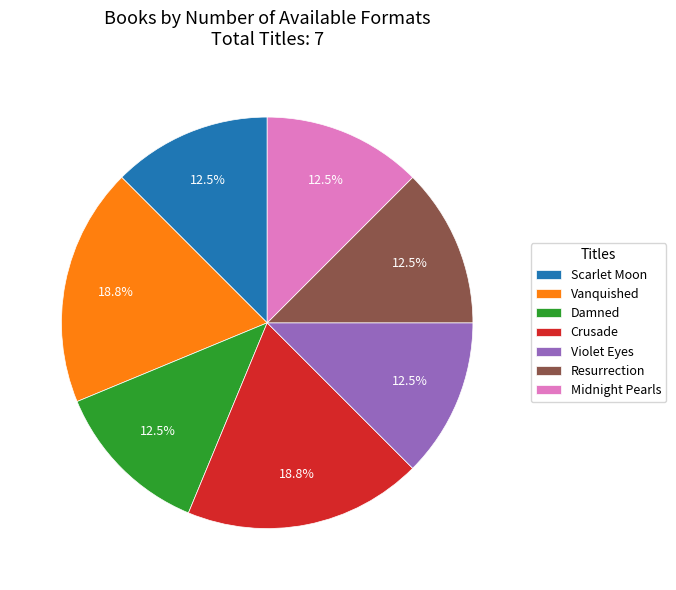

To the nearest percent, what is the average slice percentage?

14%